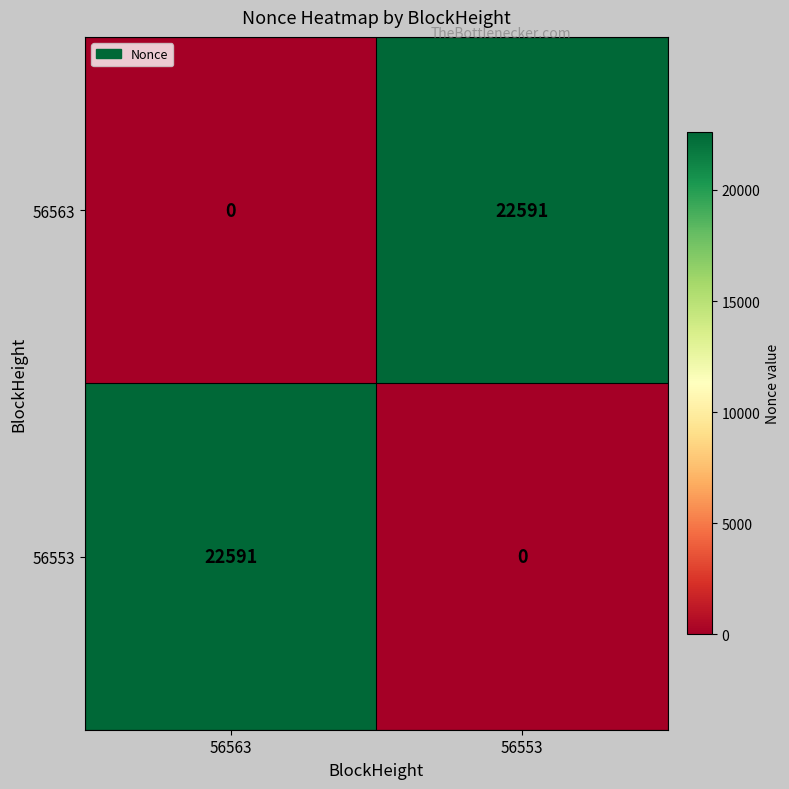

Rank the series at 56553 from lowest to highest value.

56553, 56563